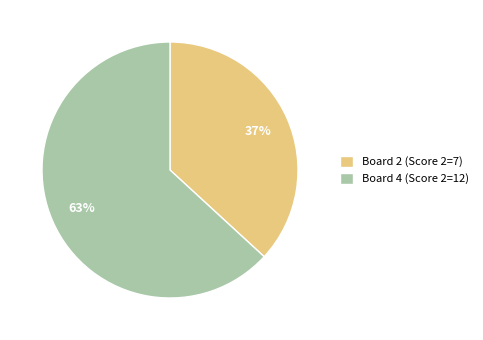

To the nearest percent, what percentage of the pie is Board 4?

63%